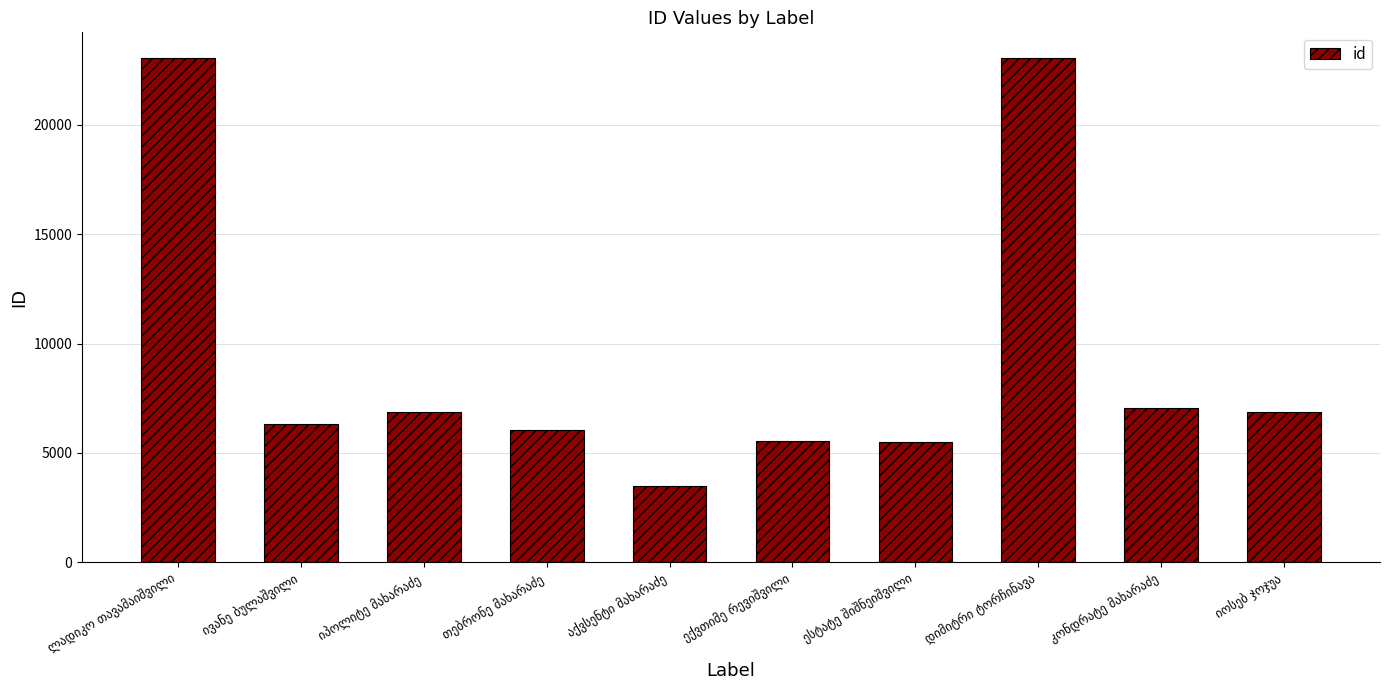

What is the minimum value shown in the chart?

3500